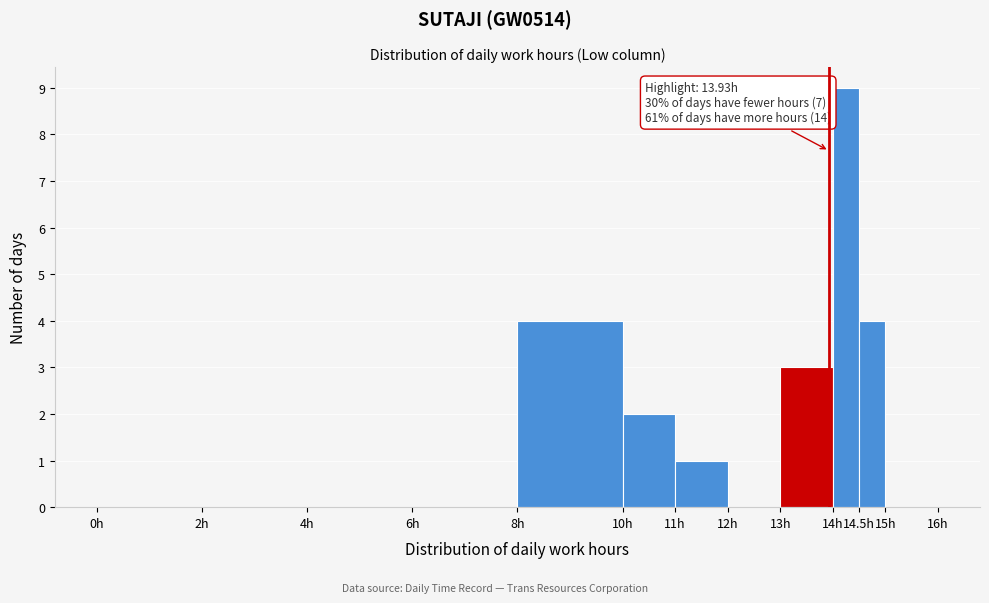

Over which range of the x-axis is the bar tallest?

14.0 to 14.5